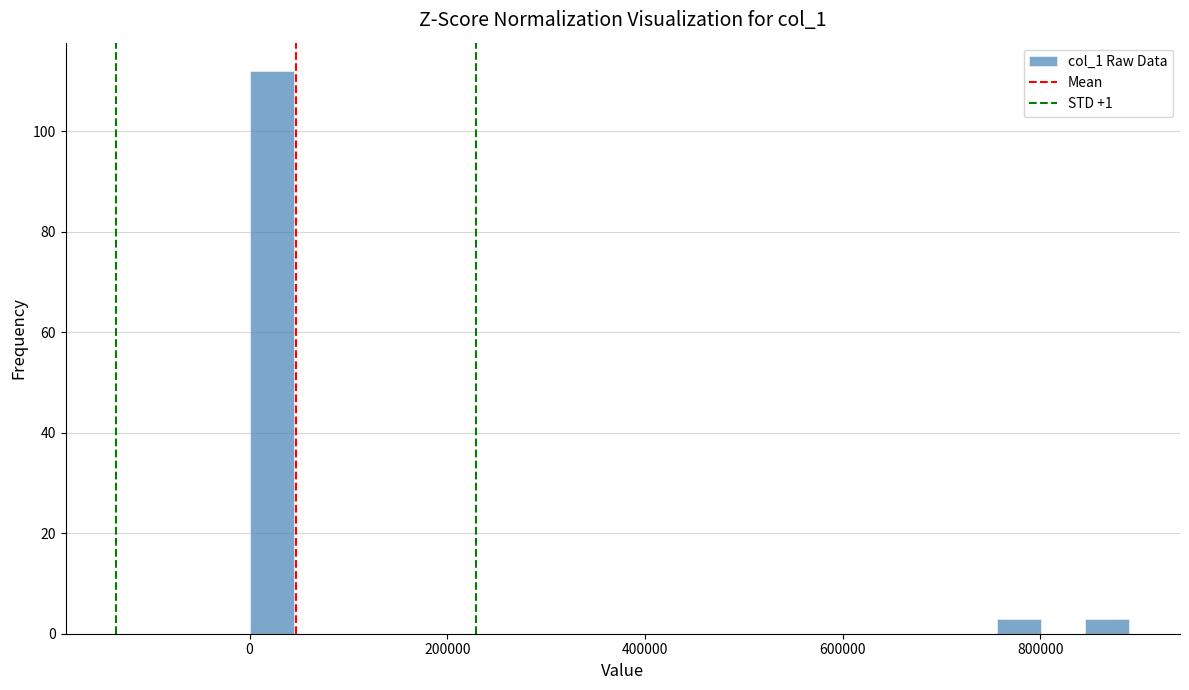

Read against the x-axis, roughly where is the centre of the tallest bar?

20000